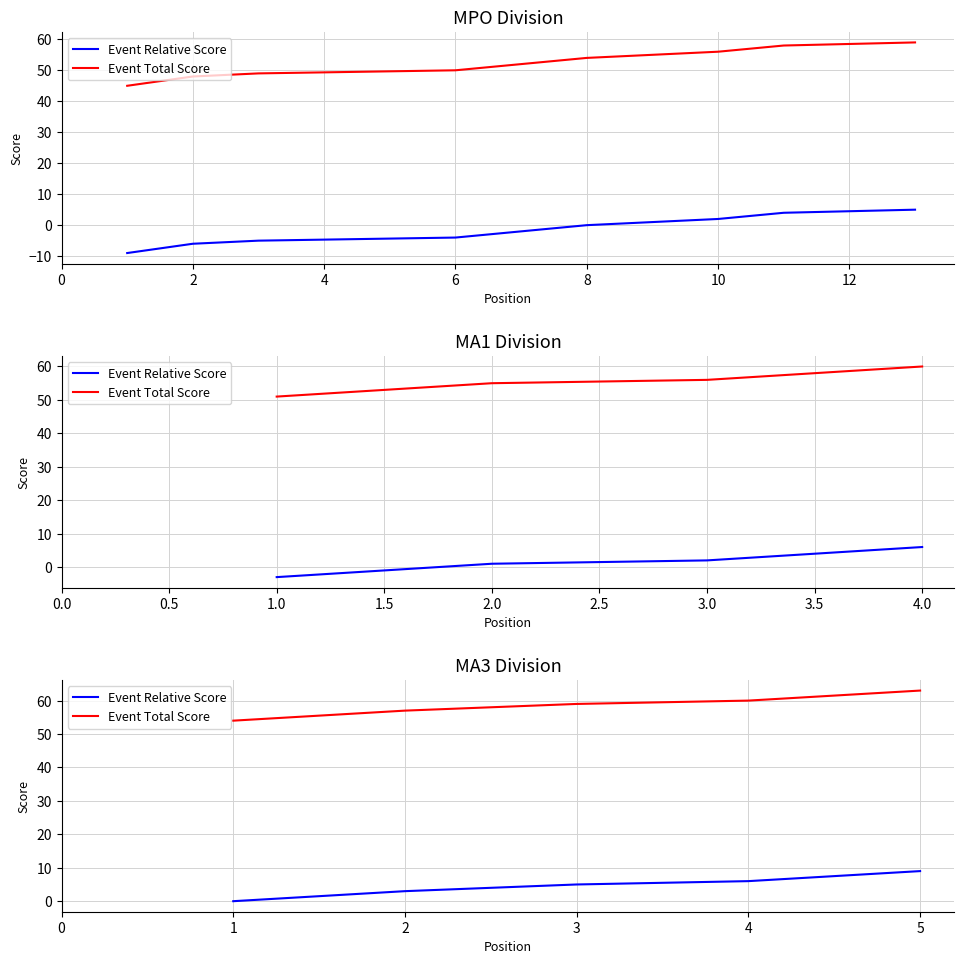

What is the sum of all Event Total Score values?

293